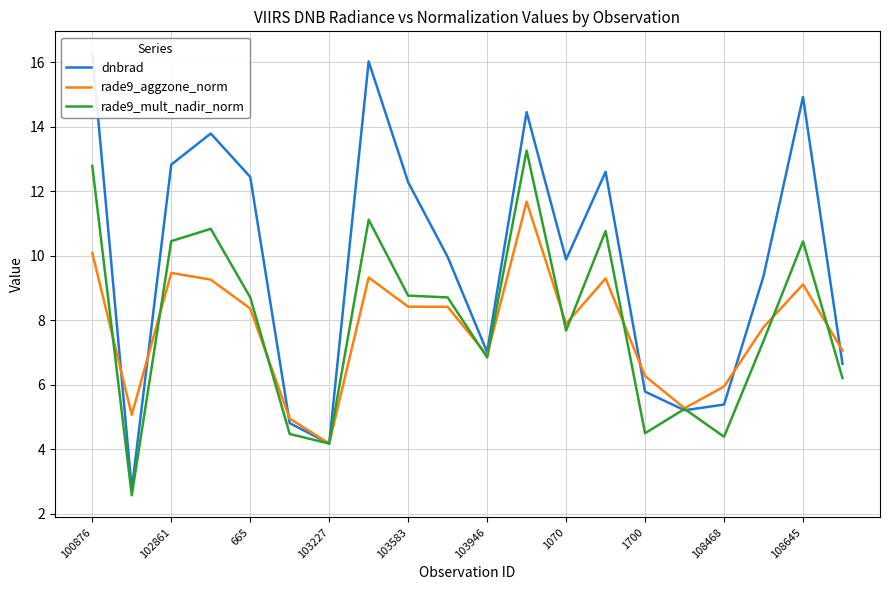

Is it true that rade9_aggzone_norm equals 14.9 at 108645?

False